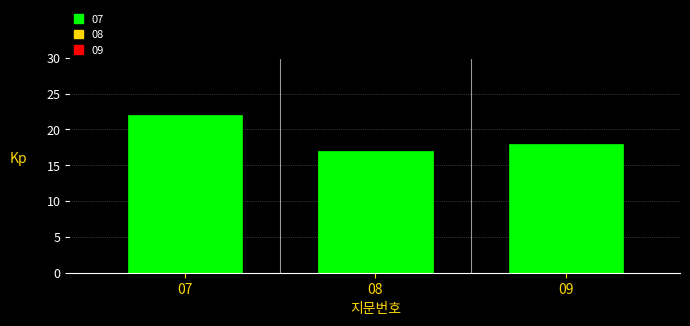

Reading right to left, extract all data points from this chart.

18	17	22